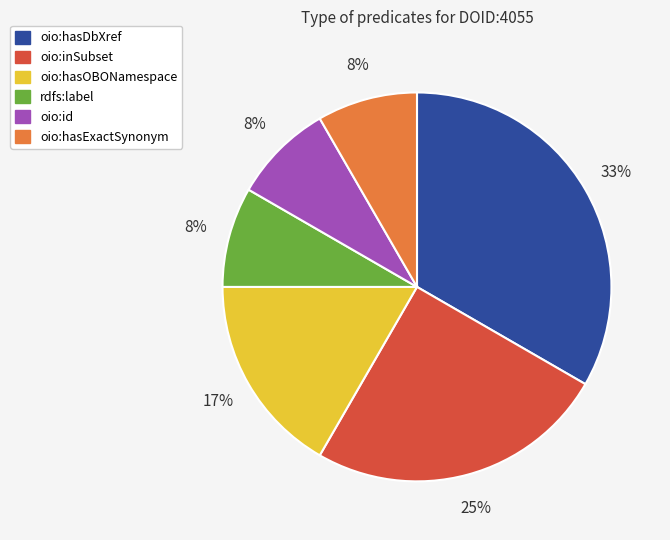

Do oio:hasDbXref and oio:inSubset together represent more than half of the pie?

Yes